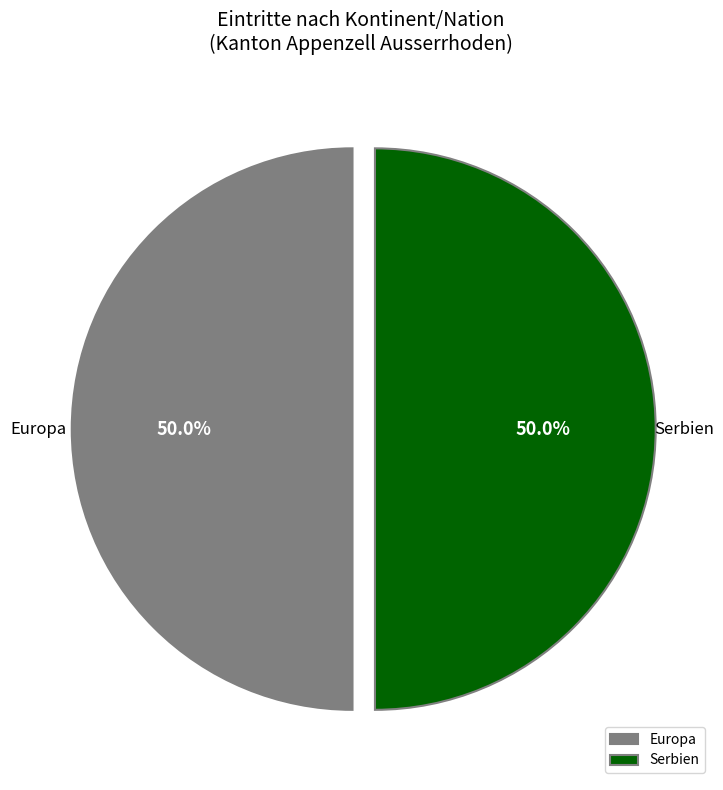

What is the total percentage of Serbien and Europa?

100.0%